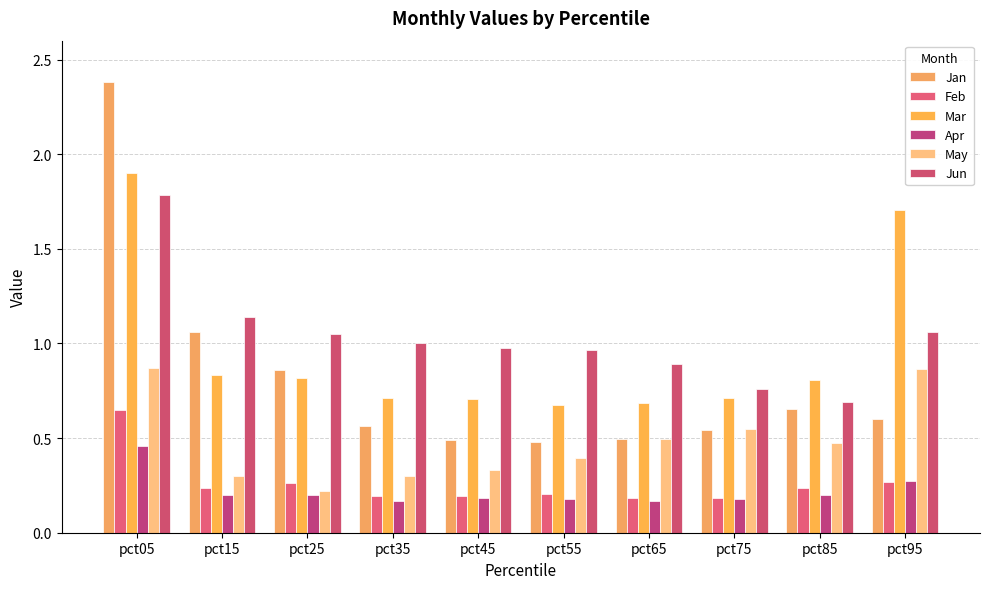

Which category has the highest value in the Jun series?

pct05